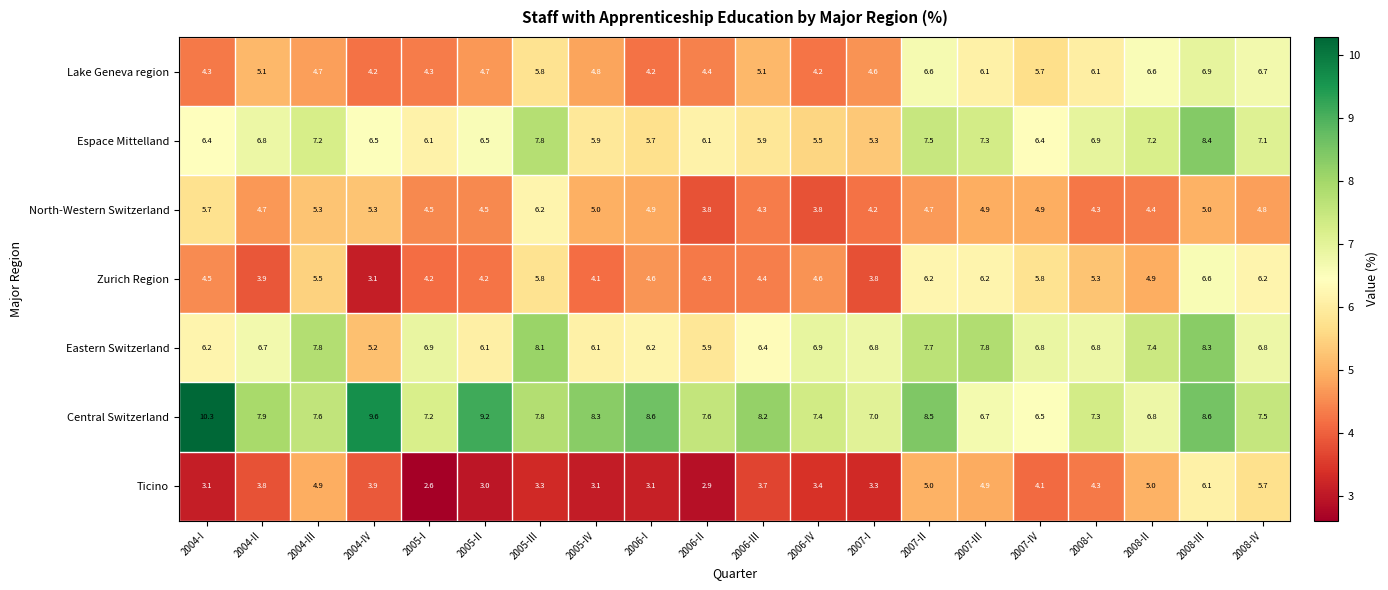

What is the sum of all North-Western Switzerland values?

95.2